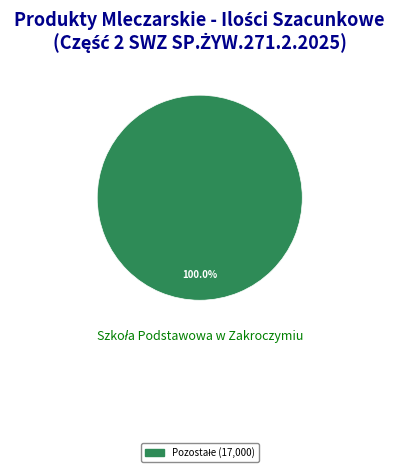

Is there any slice that represents more than half of the pie?

Yes